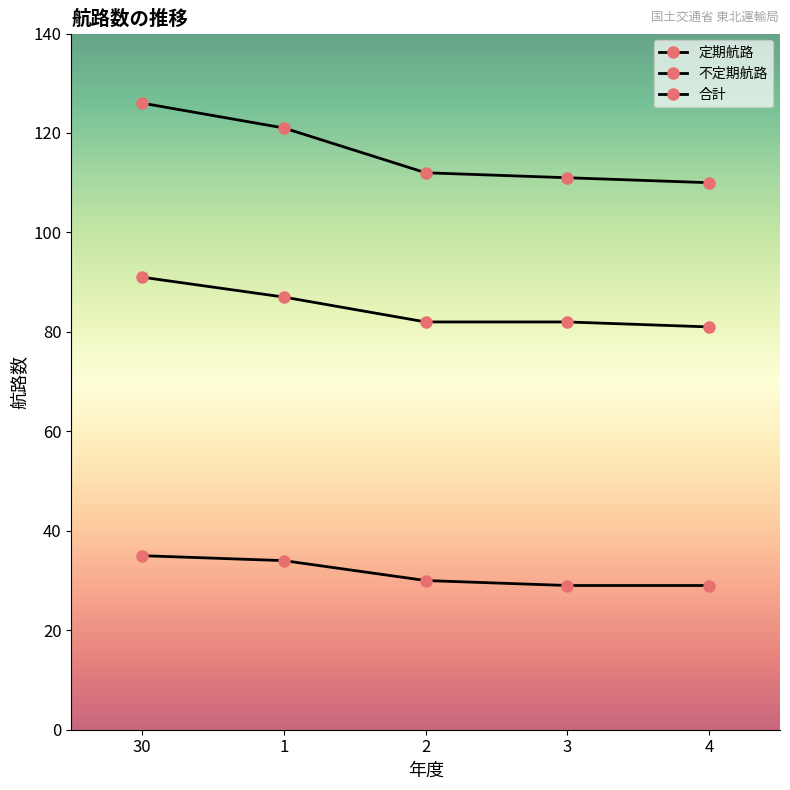

True or false: 不定期航路 and 定期航路 cross at least once.

False